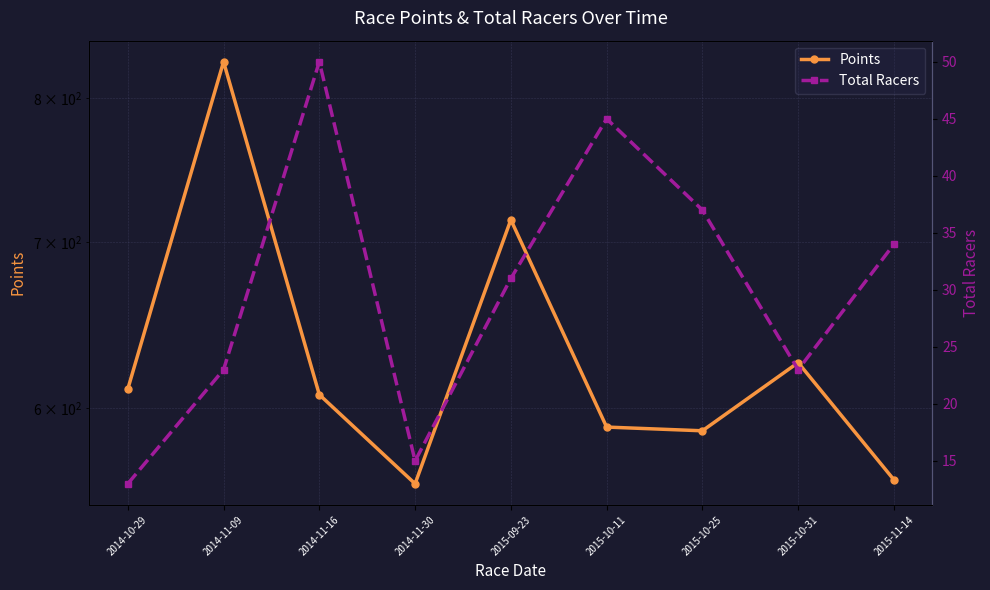

What is the average value of the Points series?

631.5